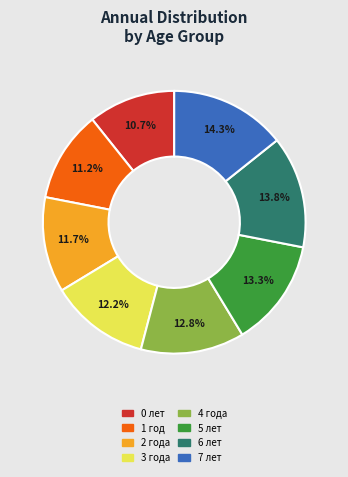

Is it true that 5 лет is 7% of the pie?

False